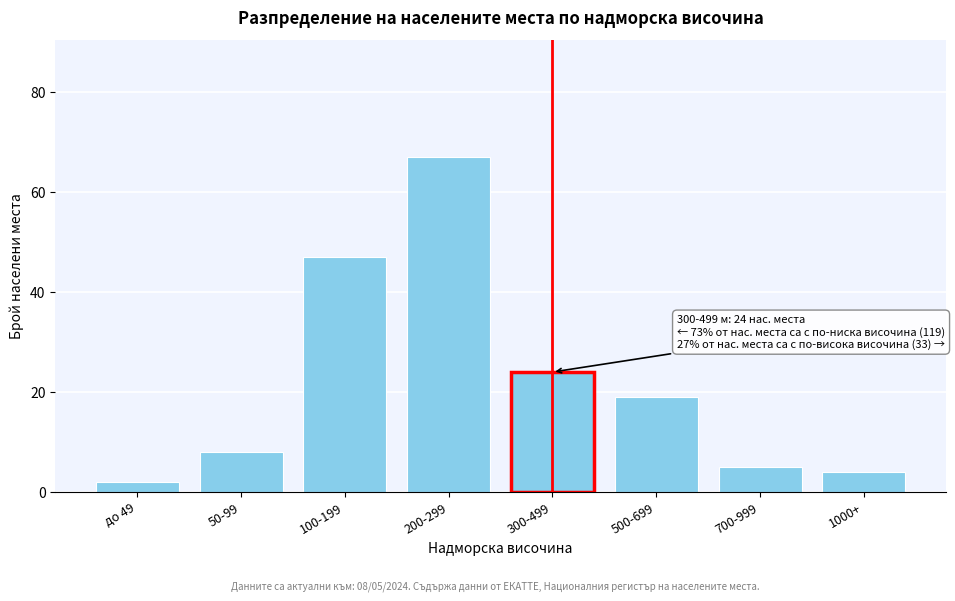

Reading left to right, list all the values displayed in this chart.

2	8	47	67	24	19	5	4